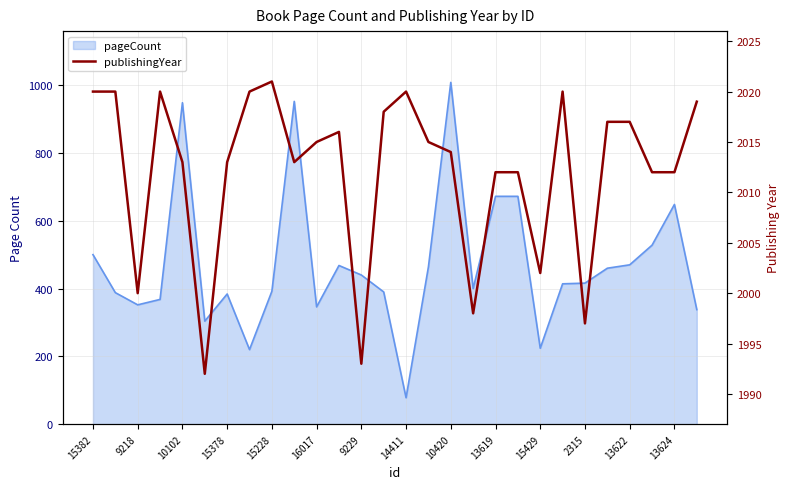

What is the ratio of the value at 25 to the value at 15429?

1.0